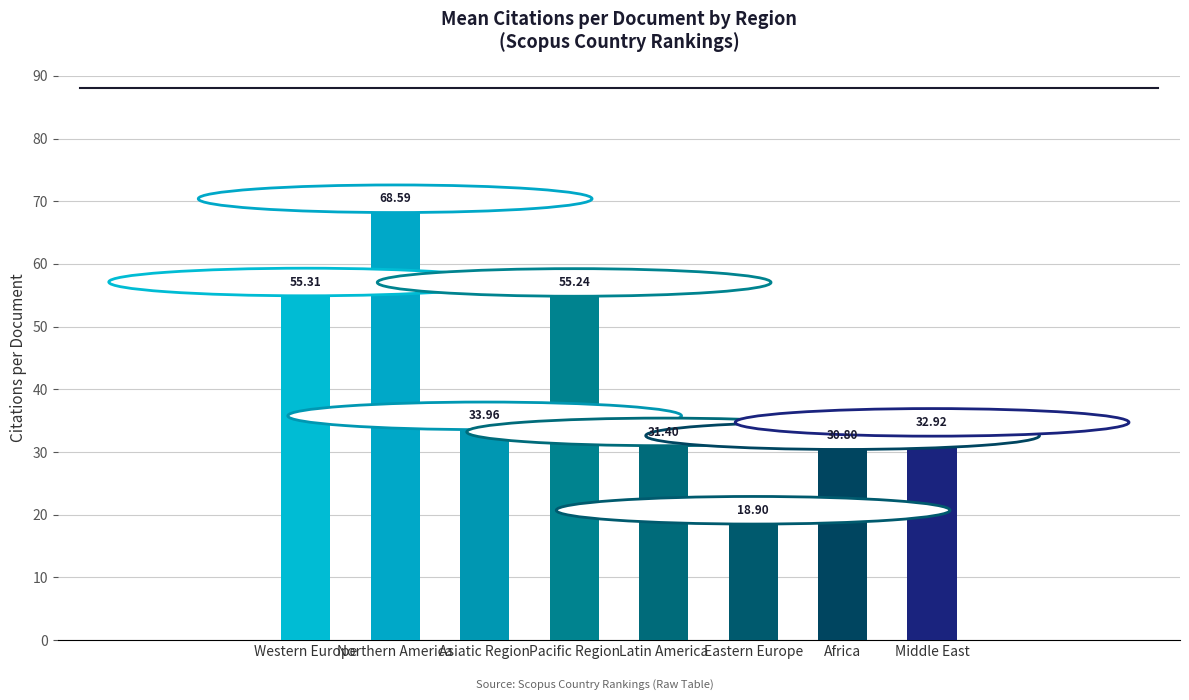

What is the difference between the maximum and minimum values?

49.7